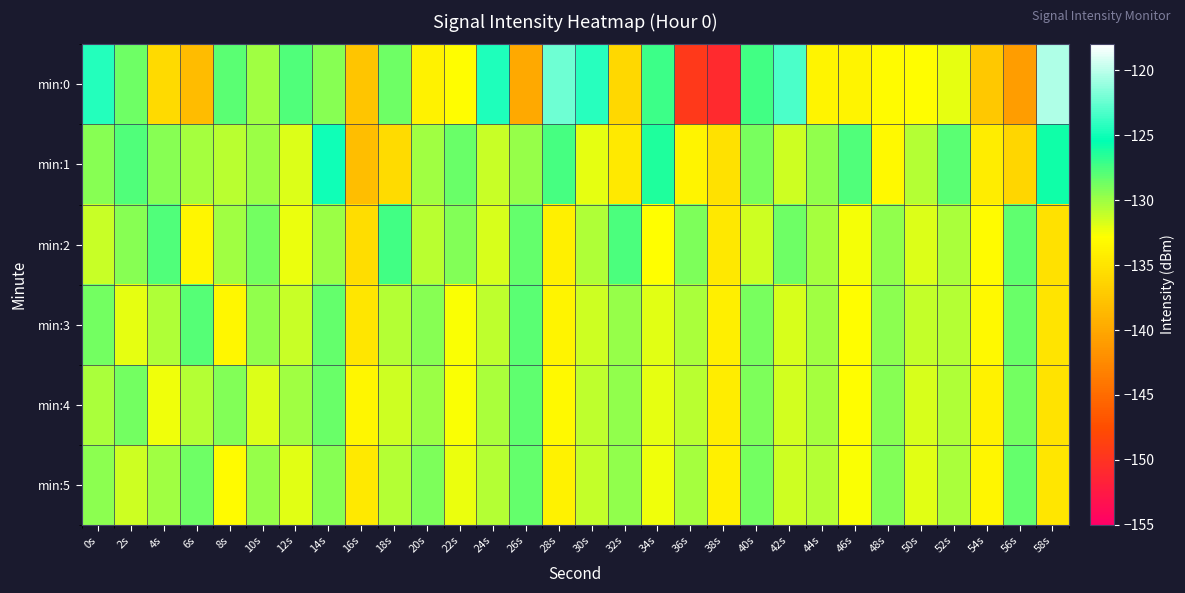

How many series are shown in this chart?

6